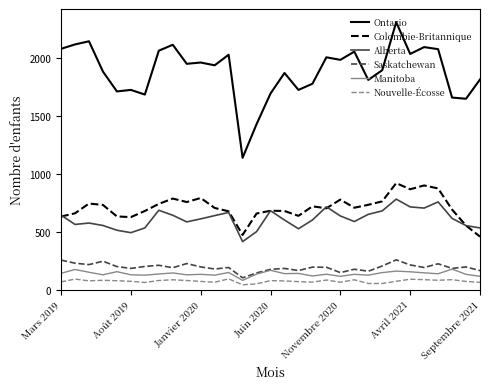

How many lines are shown in the chart?

6